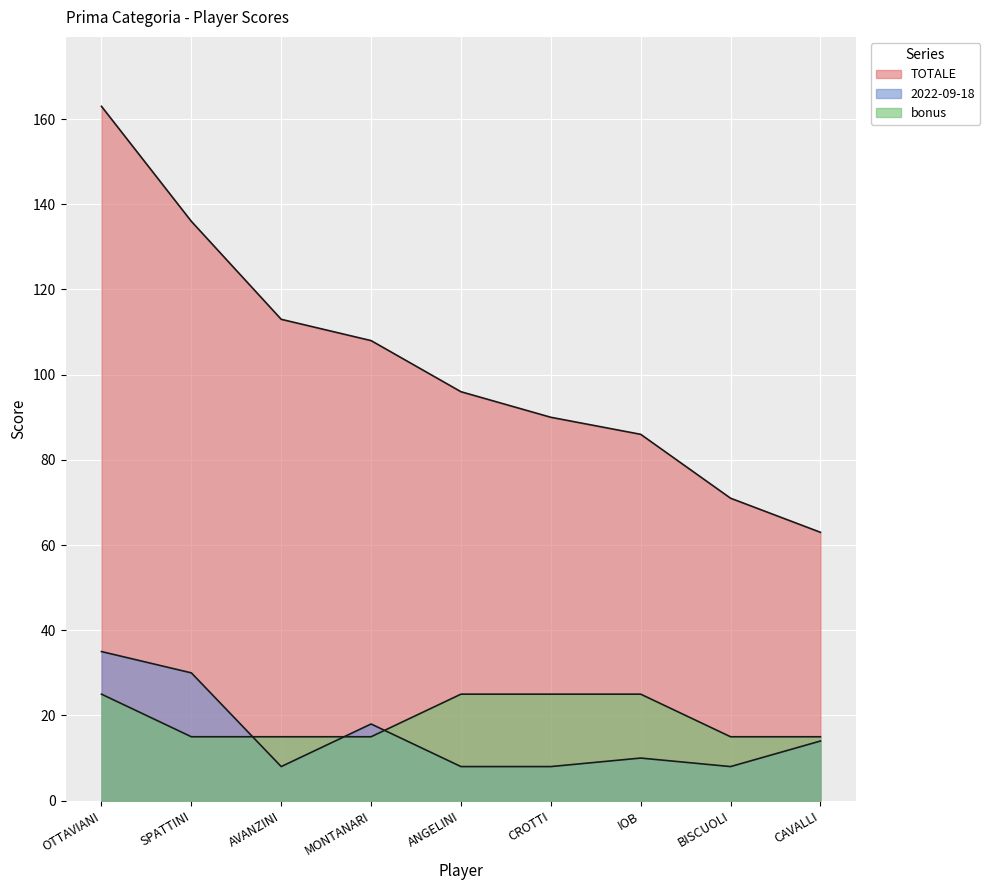

What is the label of the 5th point from the left?

ANGELINI